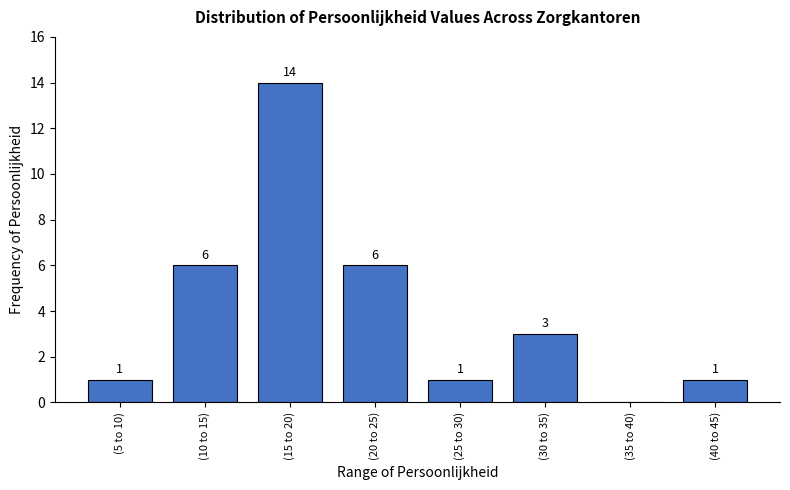

Reading right to left, extract all data points from this chart.

(40 to 45)=1	(35 to 40)=0	(30 to 35)=3	(25 to 30)=1	(20 to 25)=6	(15 to 20)=14	(10 to 15)=6	(5 to 10)=1